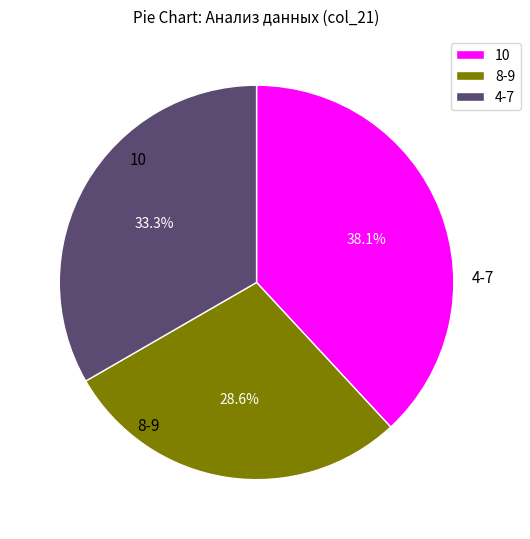

Approximately how many times larger is the value at 8-9 compared to 4-7?

0.9